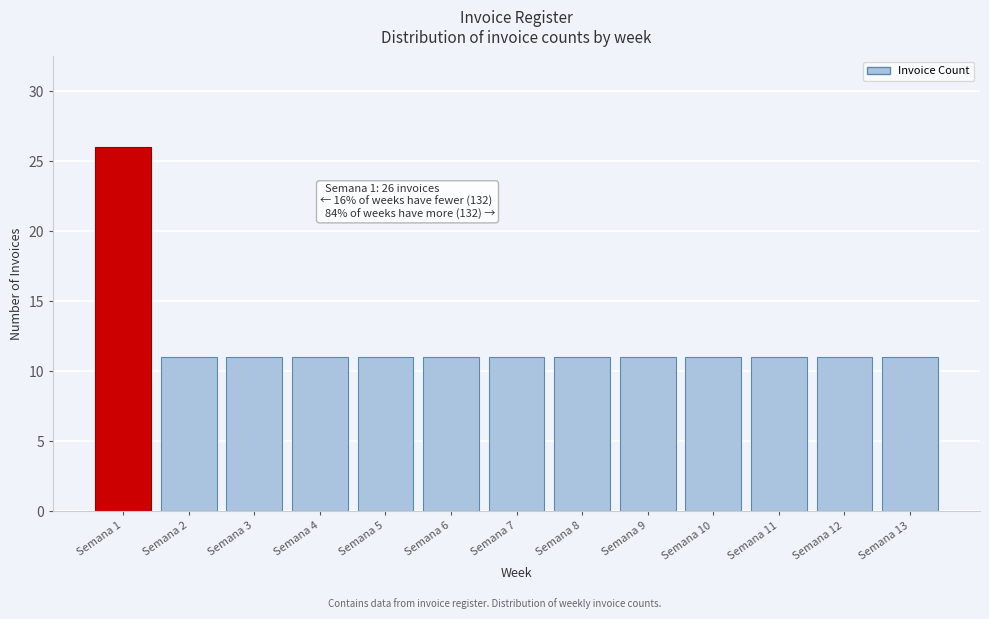

Reading left to right, extract all data points from this chart.

Semana 1=26	Semana 2=11	Semana 3=11	Semana 4=11	Semana 5=11	Semana 6=11	Semana 7=11	Semana 8=11	Semana 9=11	Semana 10=11	Semana 11=11	Semana 12=11	Semana 13=11